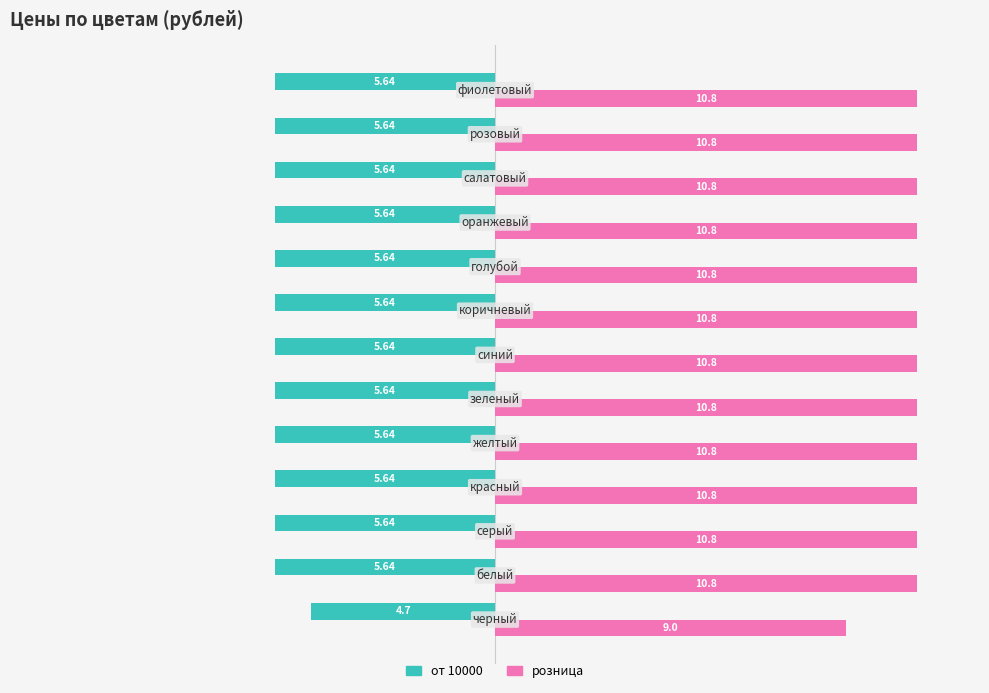

At how many categories does at least one series exceed 3?

13